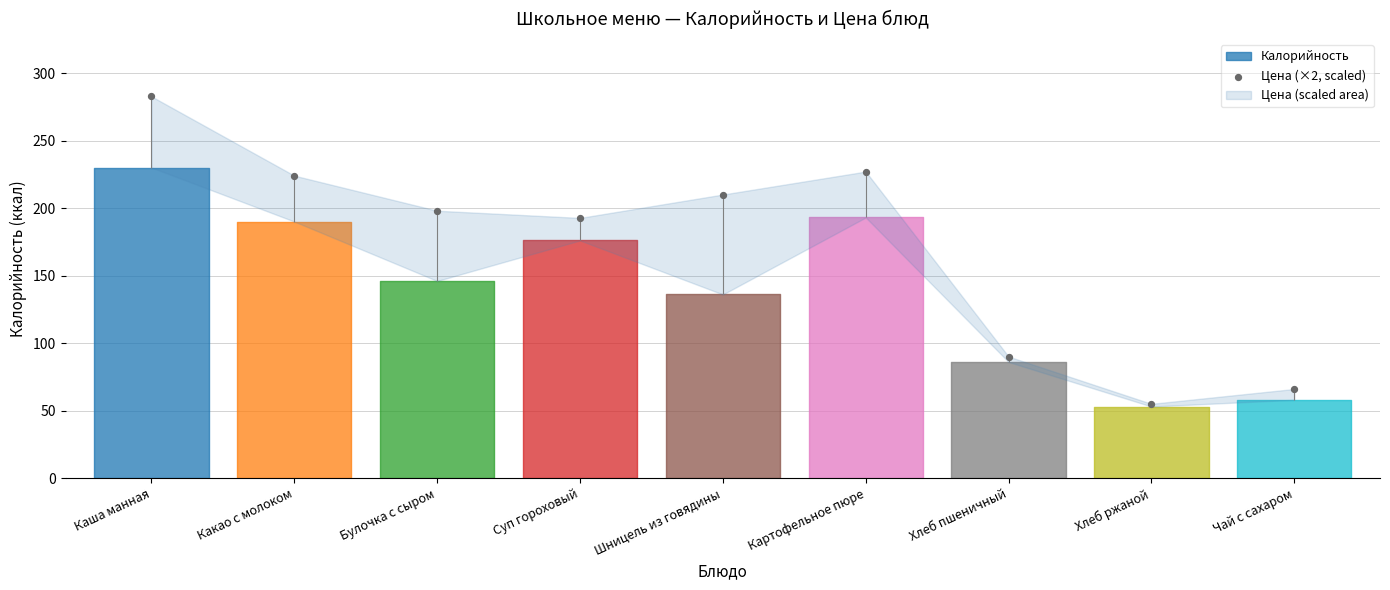

Which series reaches the minimum Y coordinate?

Цена